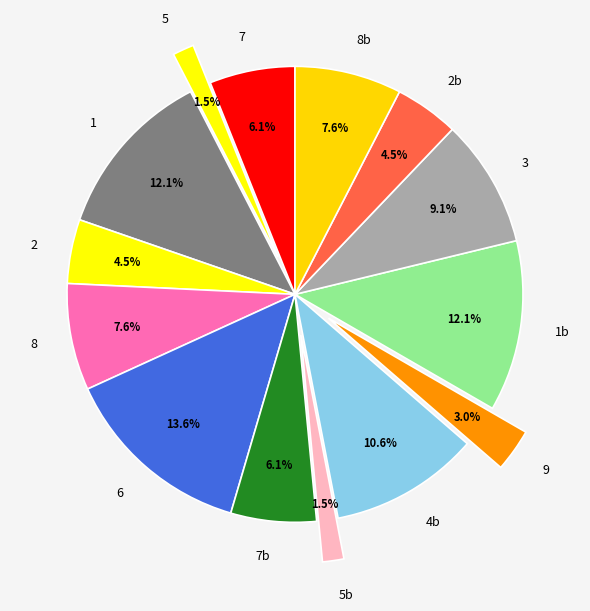

What is the ratio of the value at 6 to the value at 9?

4.5